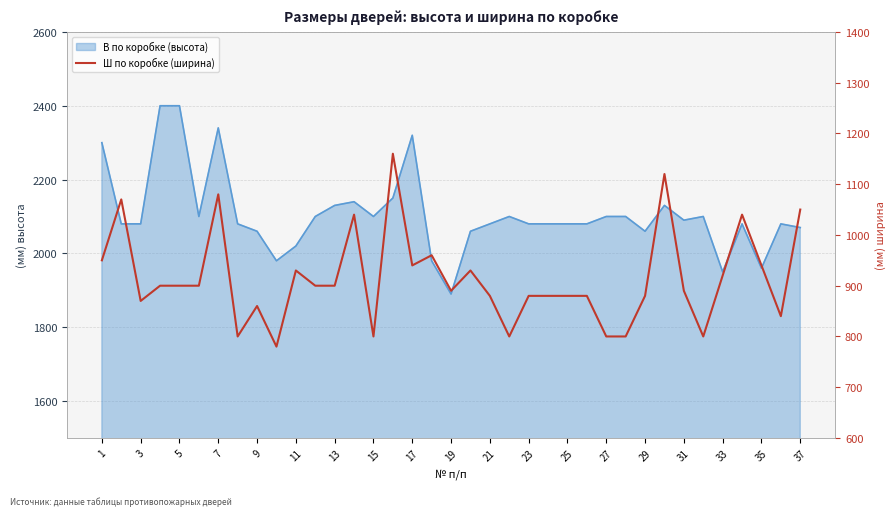

Does the chart have visible grid lines?

Yes